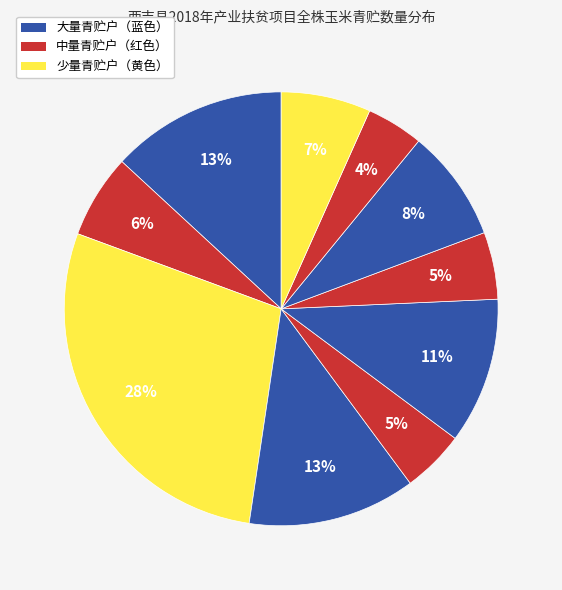

How many segments does this pie chart have?

10